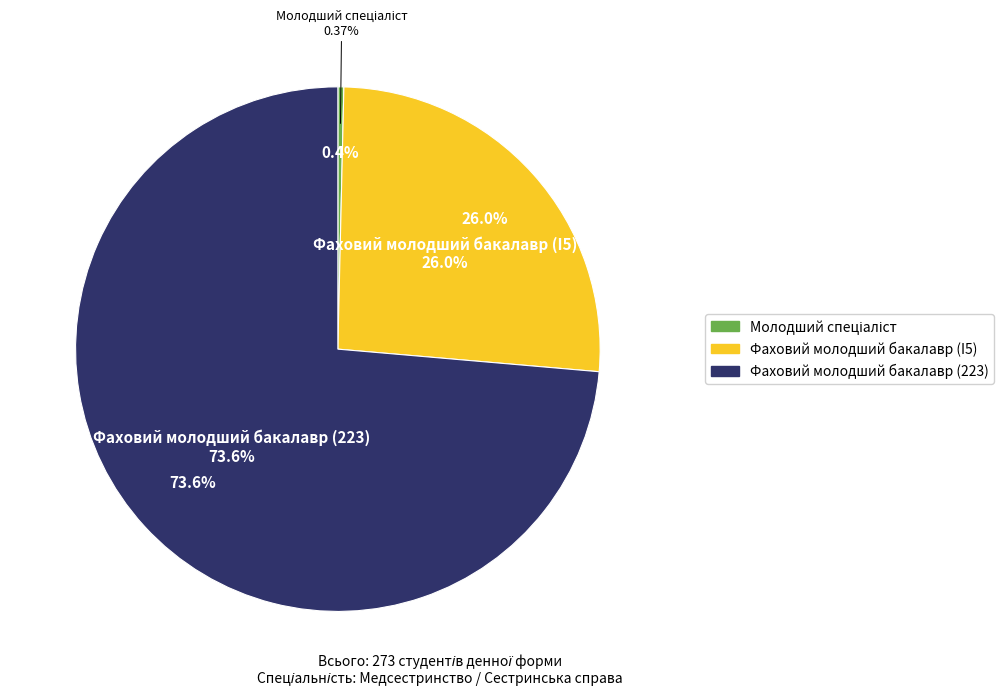

Which slice represents more than half of the pie?

Фаховий молодший бакалавр (223)